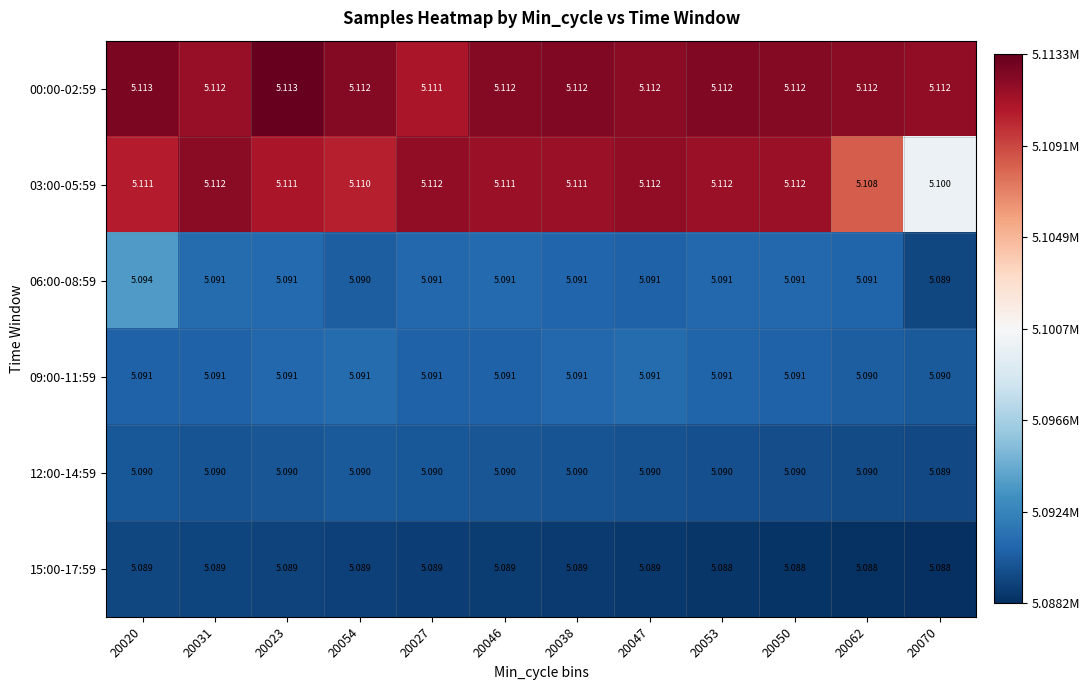

Rank the series by their maximum value, from highest to lowest.

00:00-02:59, 03:00-05:59, 06:00-08:59, 09:00-11:59, 12:00-14:59, 15:00-17:59